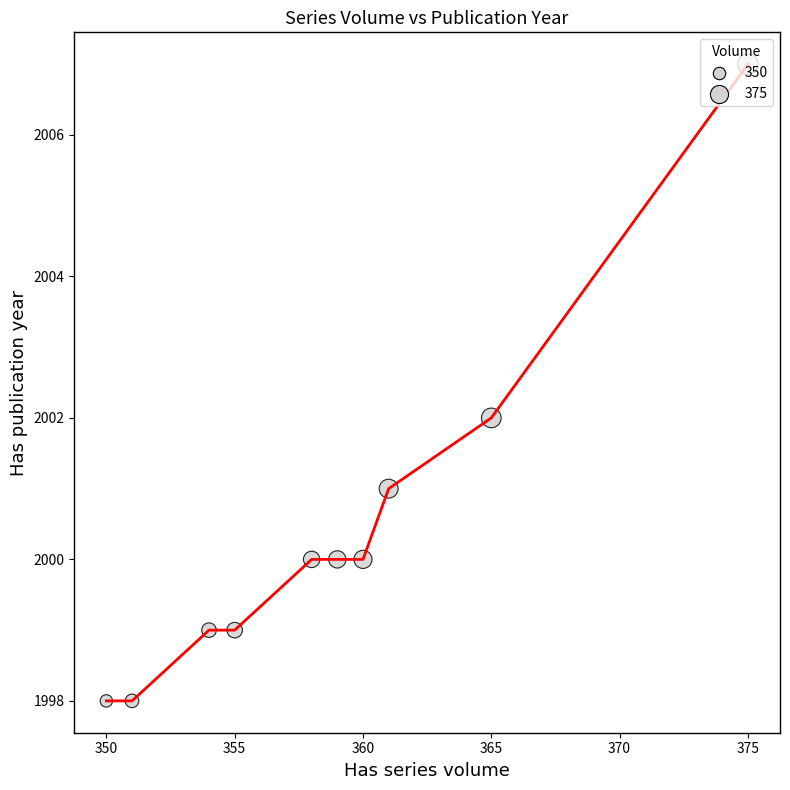

What is the smallest value displayed?

1998